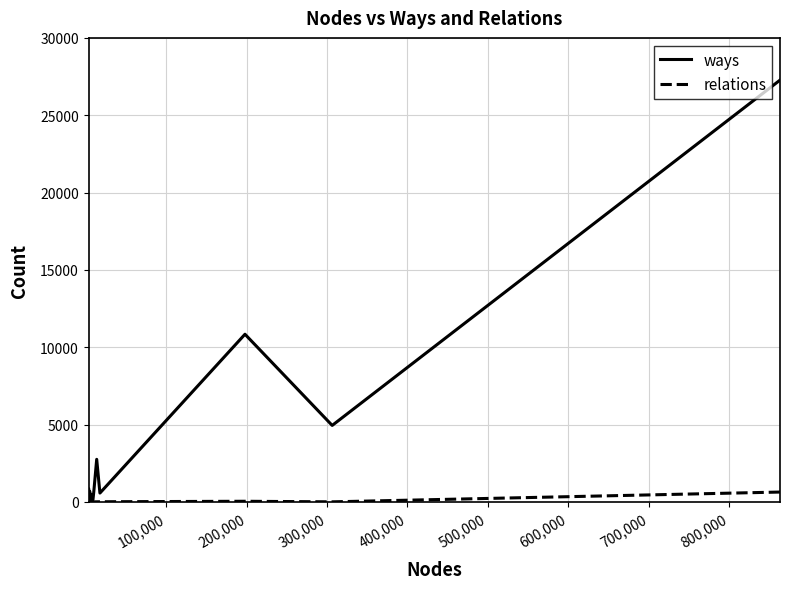

The relations series shows 0 at 18. True or false?

False